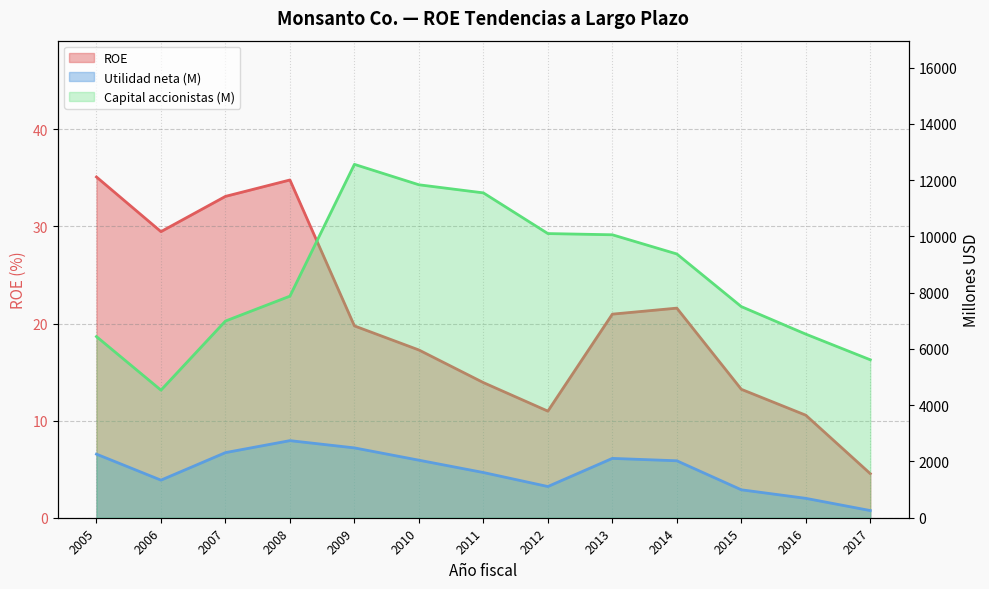

True or false: Capital accionistas (M) and Utilidad neta (M) intersect in this chart.

False